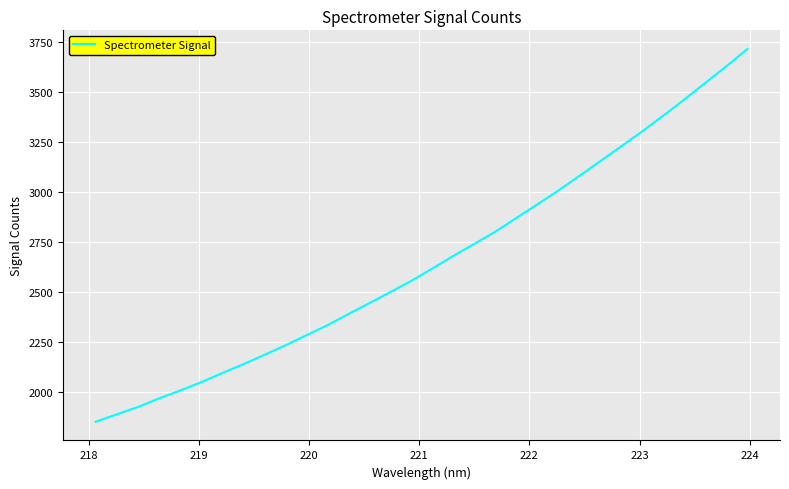

What is the greatest value displayed?

3716.7